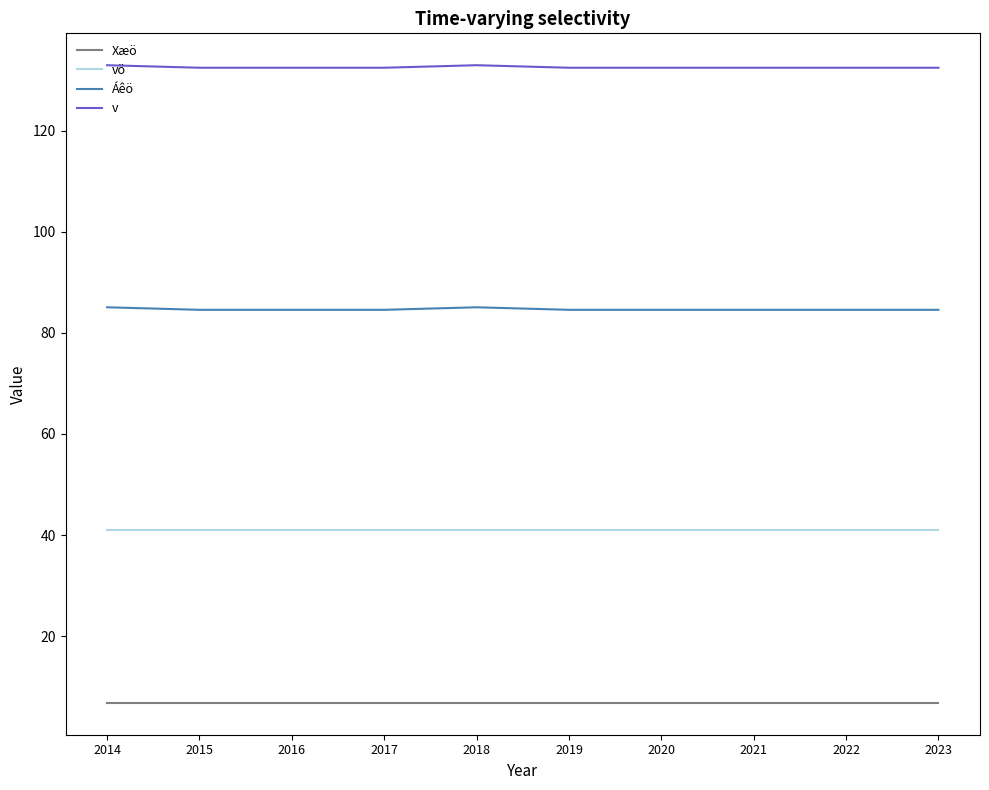

What is the minimum value shown in the chart?

6.8